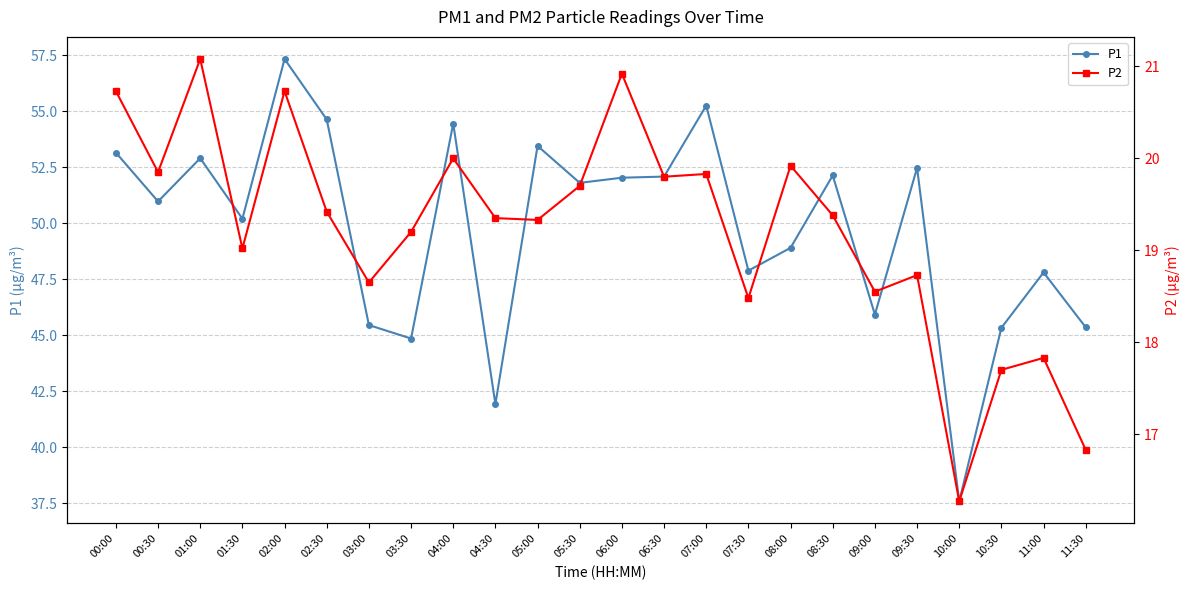

What is the label of the 4th point from the left?

01:30